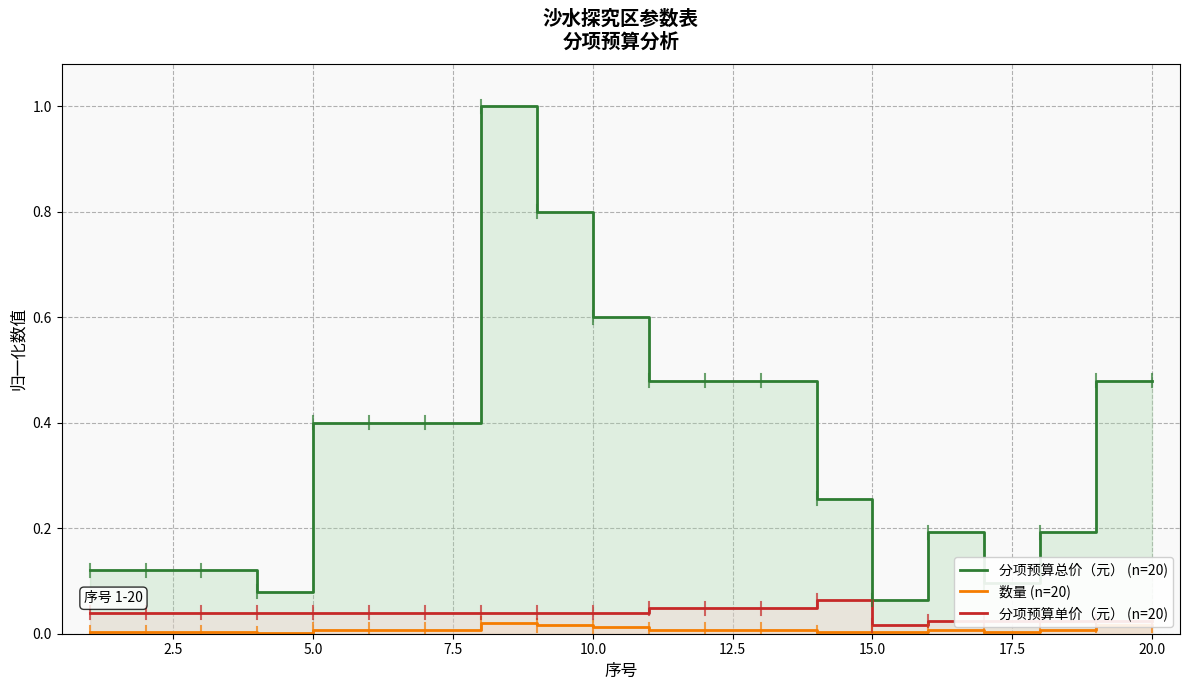

True or false: 分项预算总价（元） (n=20) and 分项预算单价（元） (n=20) intersect in this chart.

False